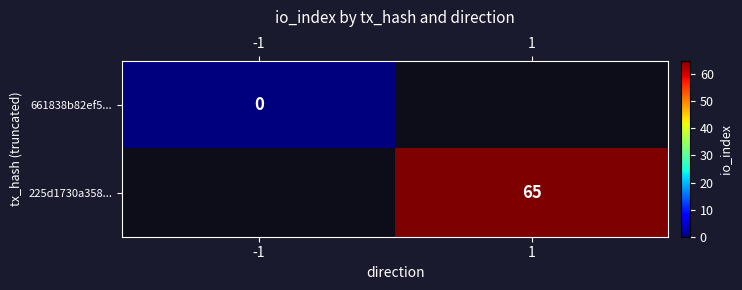

Which category has the highest value across all series?

1